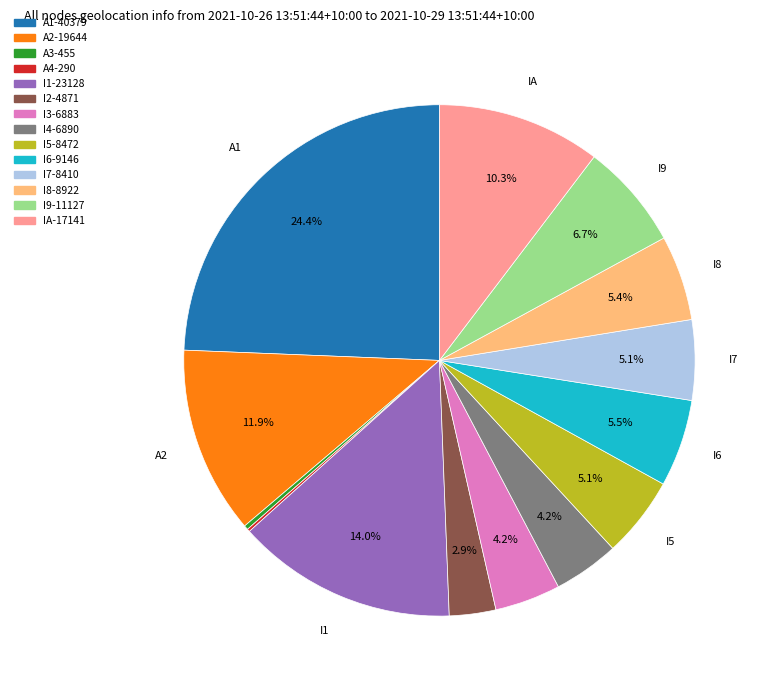

Is there a majority slice in this chart?

No